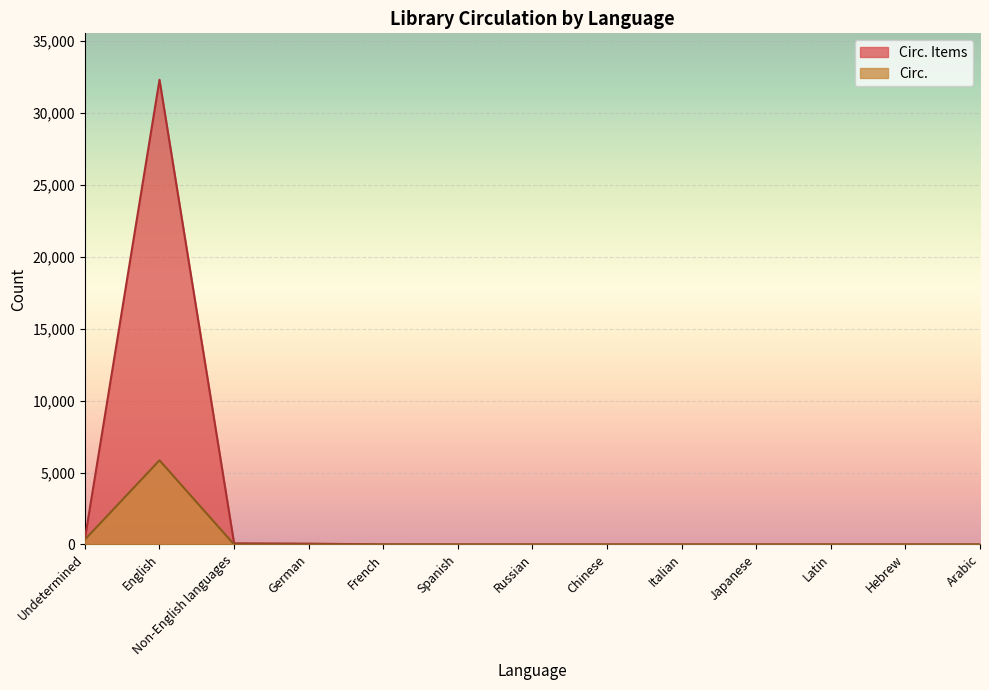

At which category is the sum across all series the highest?

English